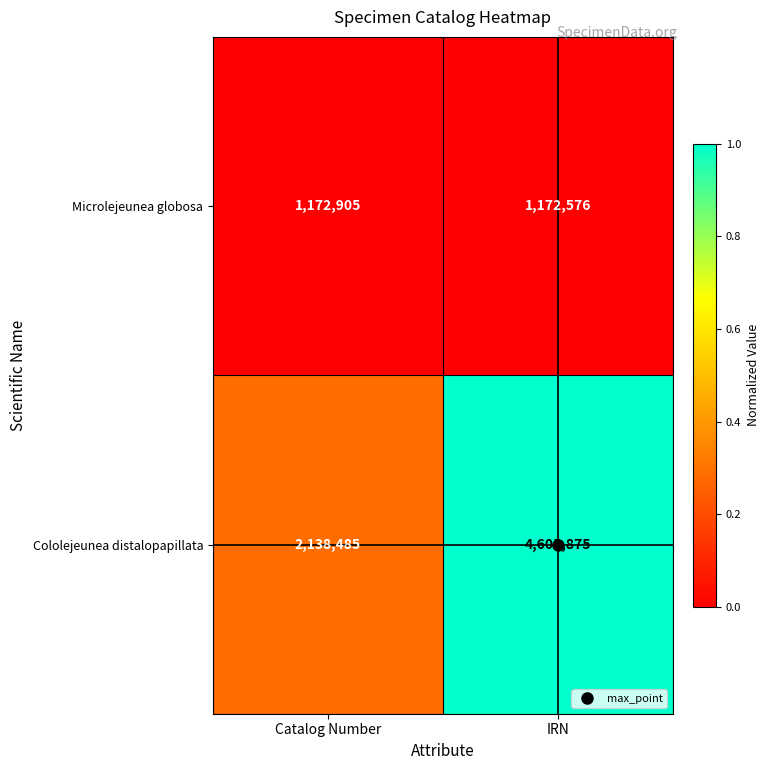

What is the maximum value shown in the chart?

4605875